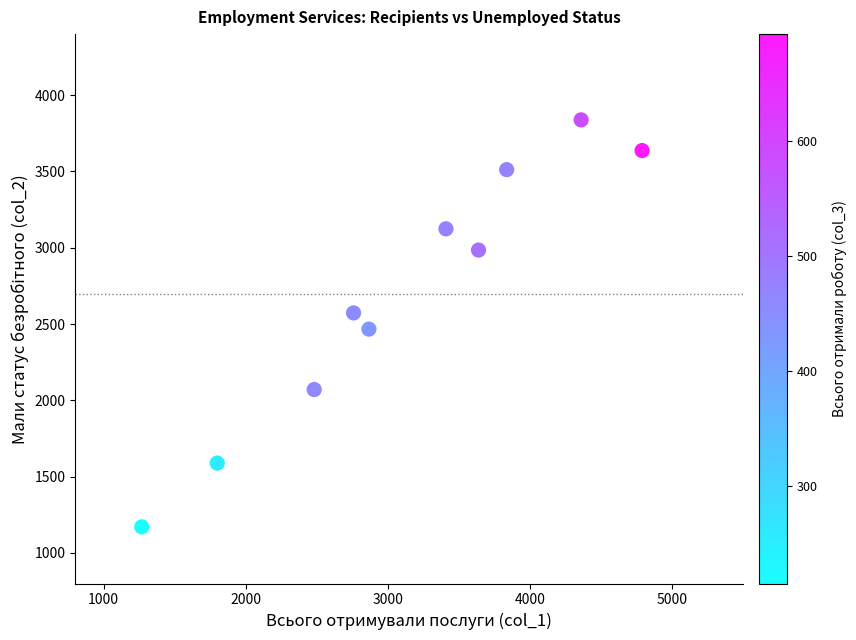

What is the range of X values (max minus min)?

3520